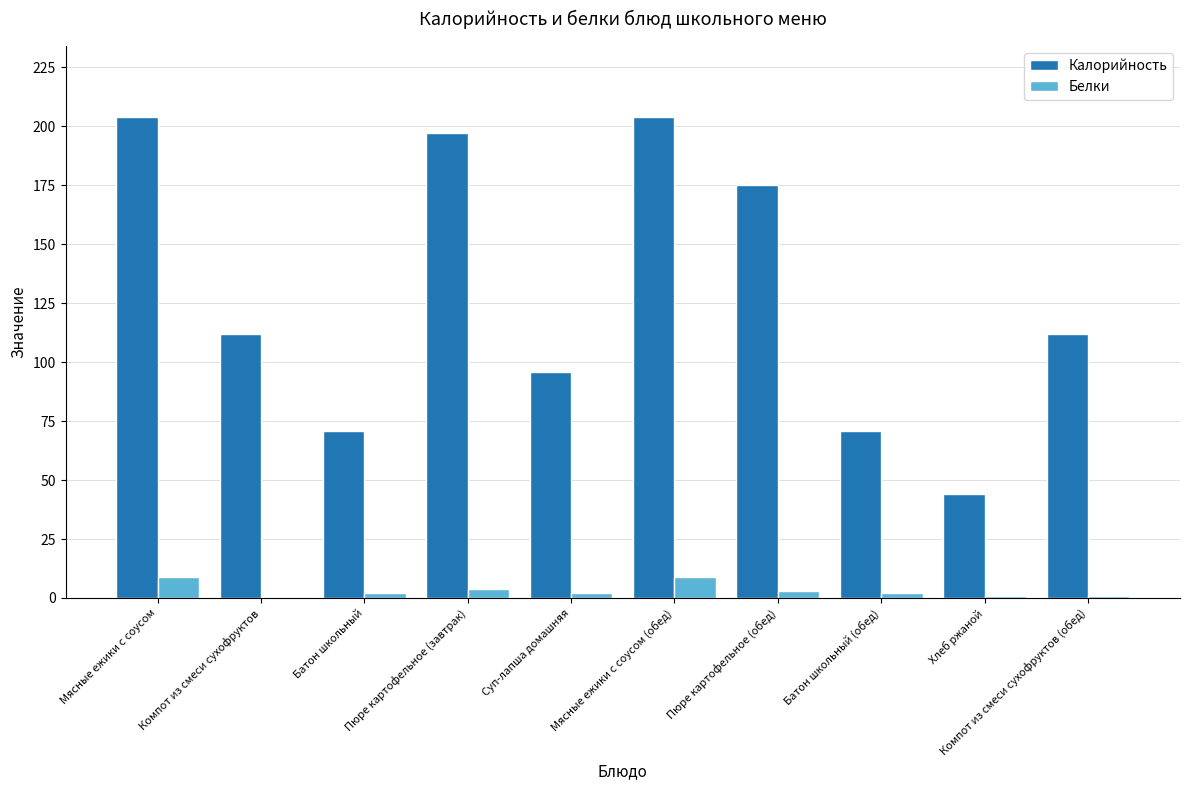

Are the bars grouped side by side (vs. stacked)?

Yes